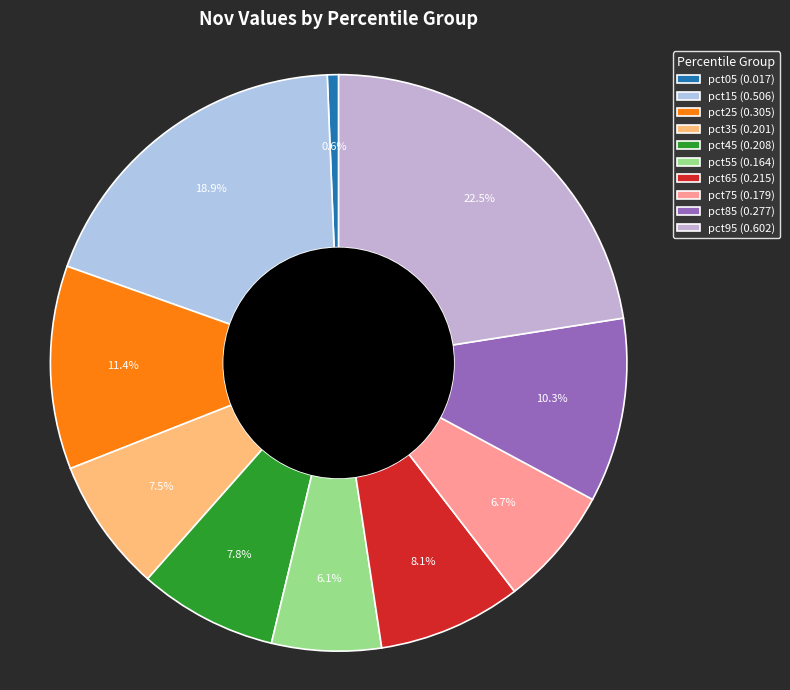

Does pct55 account for over 50% of the chart?

No